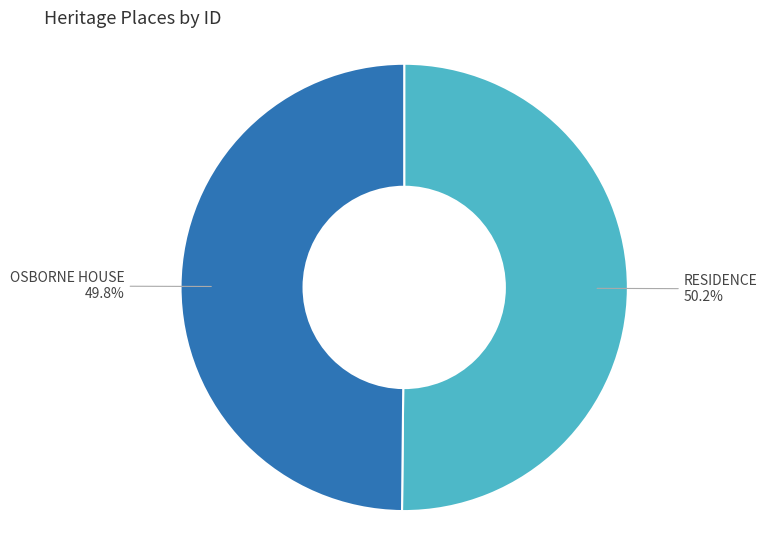

Does any single category account for the majority?

Yes